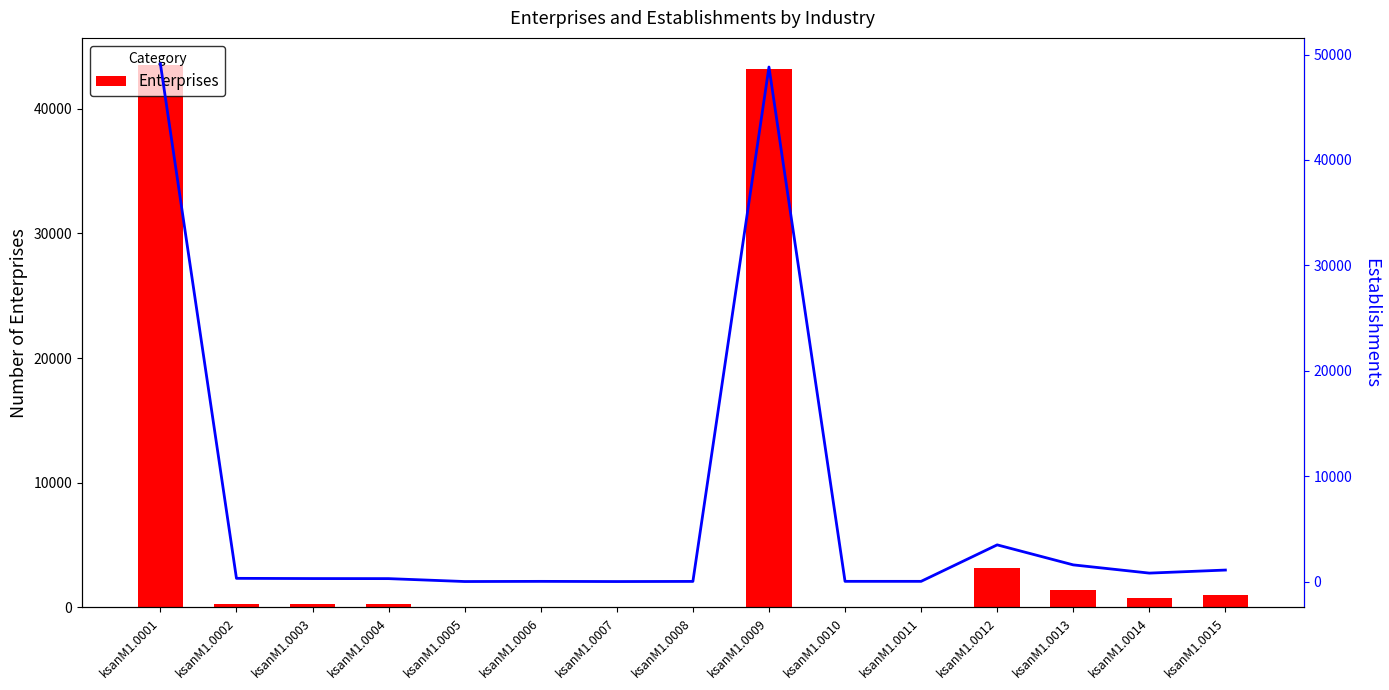

Rank the series by their maximum value, from highest to lowest.

Establishments, Enterprises